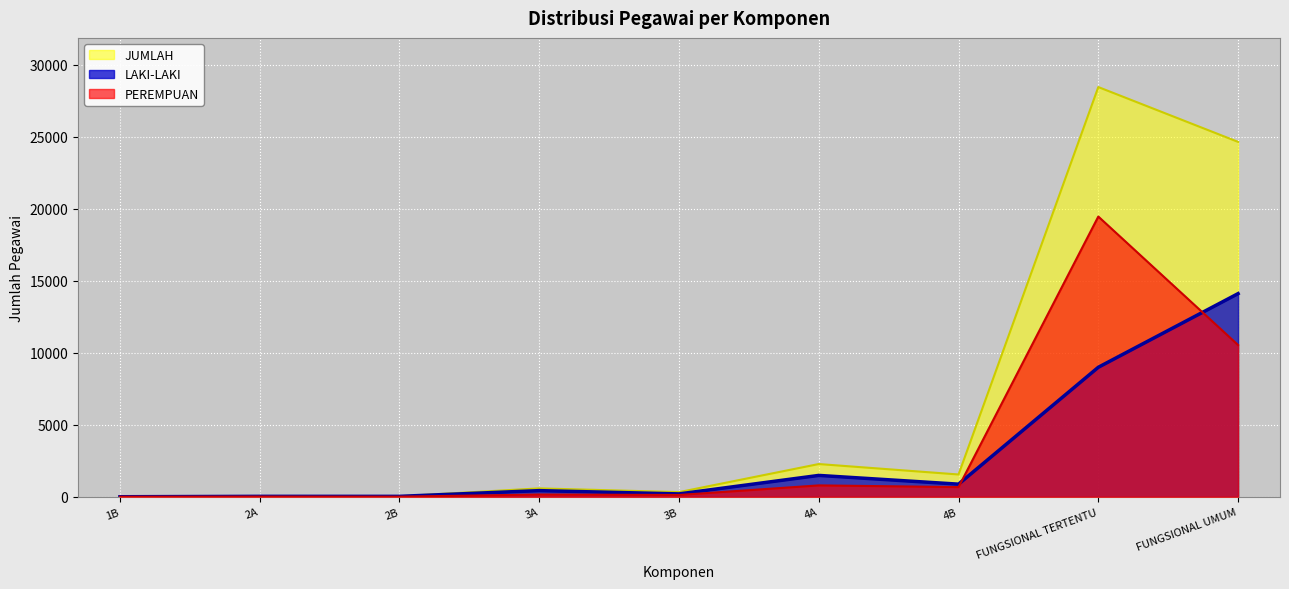

Between 1B and 3A, which series saw the biggest shift?

JUMLAH